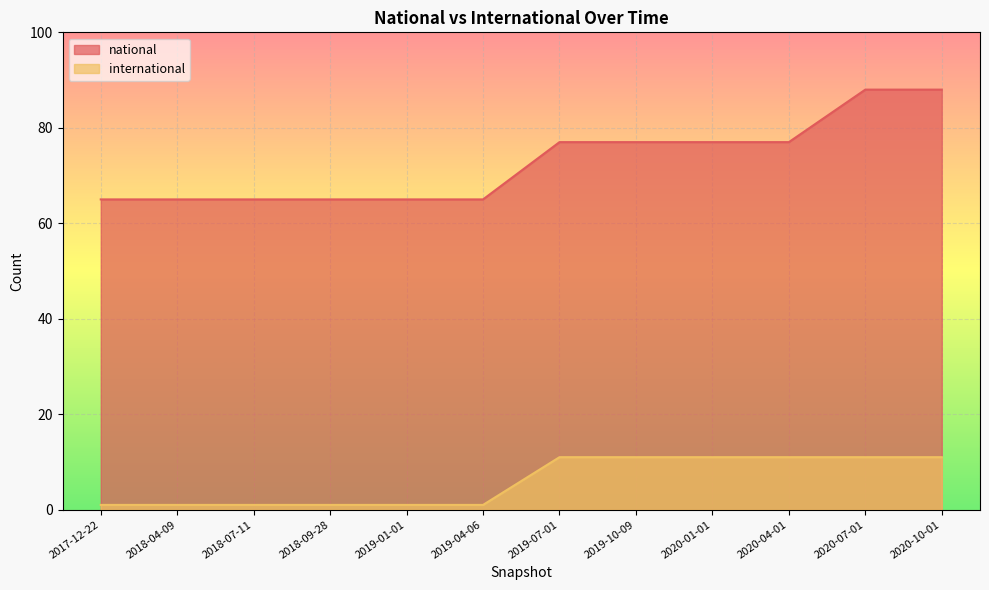

True or false: international and national cross at least once.

False